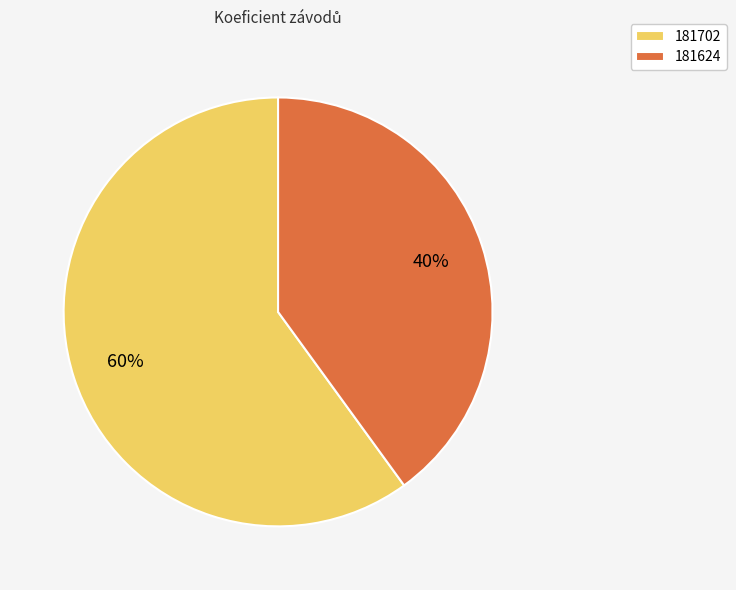

Between 181624 and 181702, which is larger?

181702